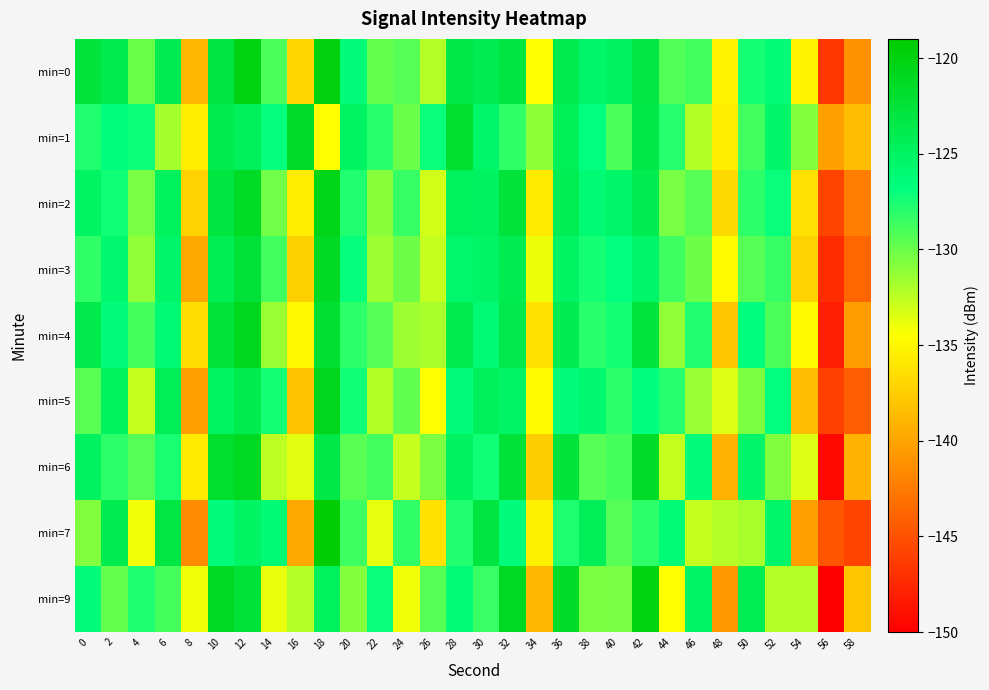

What is the total value across all series at 10?

-1111.2